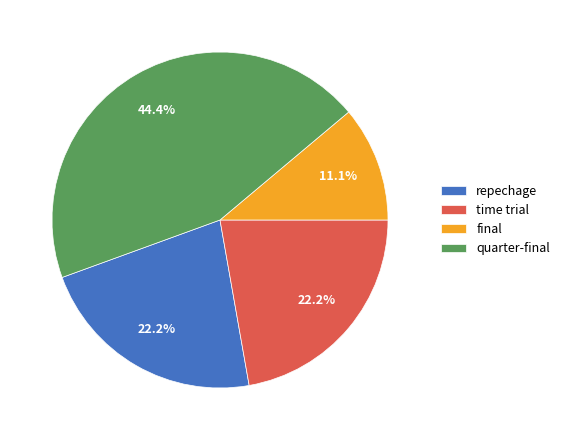

Is the sum of time trial and final greater than half?

No